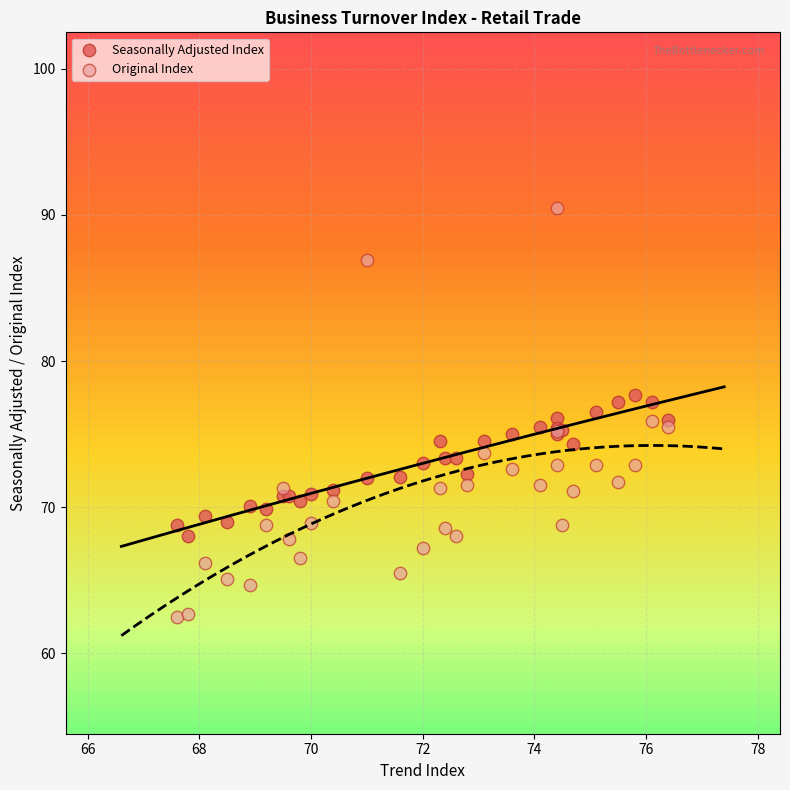

Which series has the largest Y range (max minus min)?

Original Index